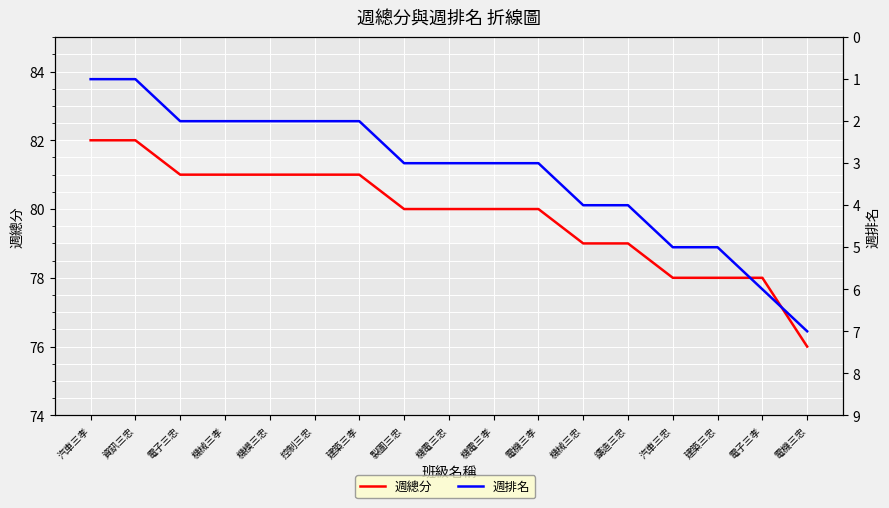

Read the 週總分 value at 製圖三忠.

80